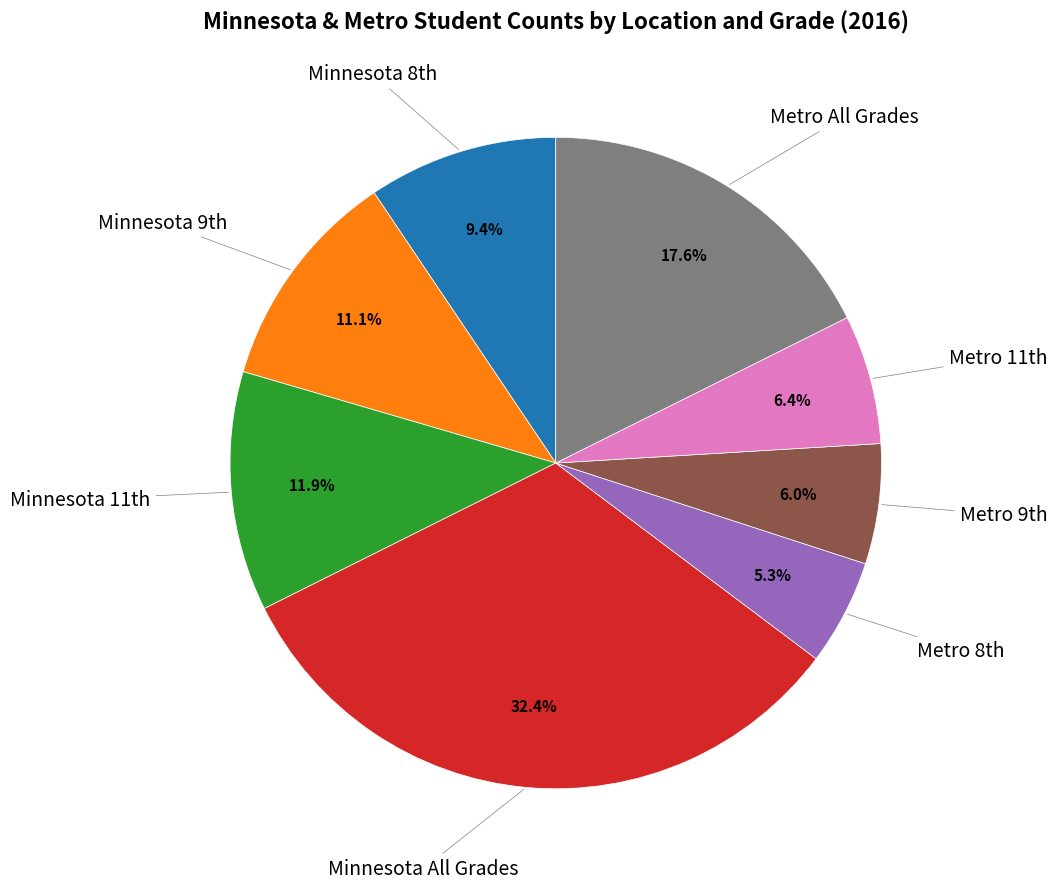

To the nearest percent, what is the difference between the largest and smallest slice percentages?

27%